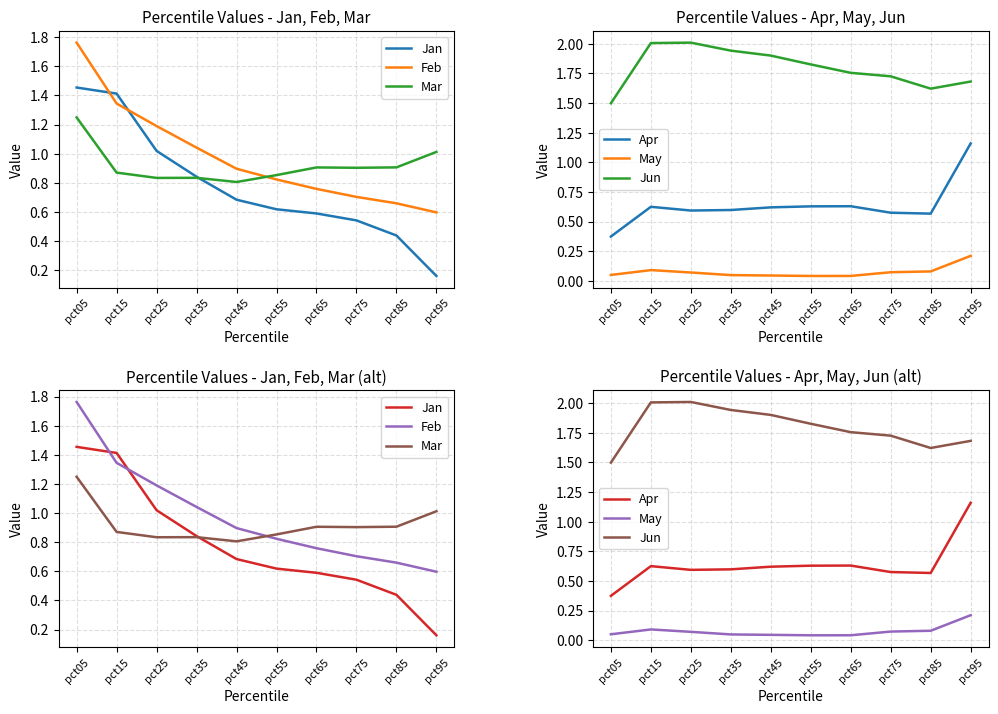

The value of Jun at pct65 is 1.8. True or false?

True